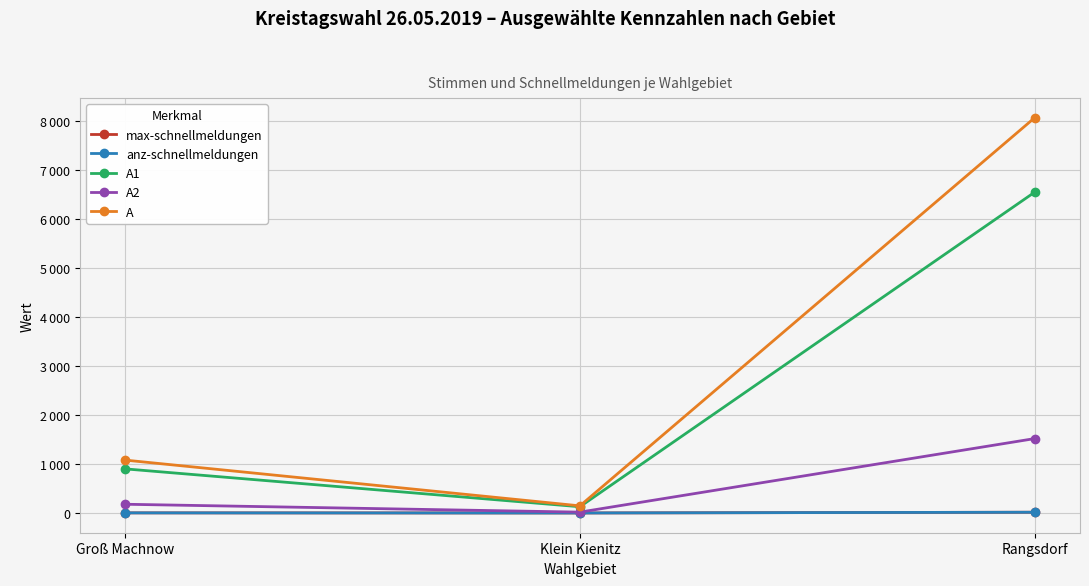

At which category is the sum across all series the highest?

Rangsdorf